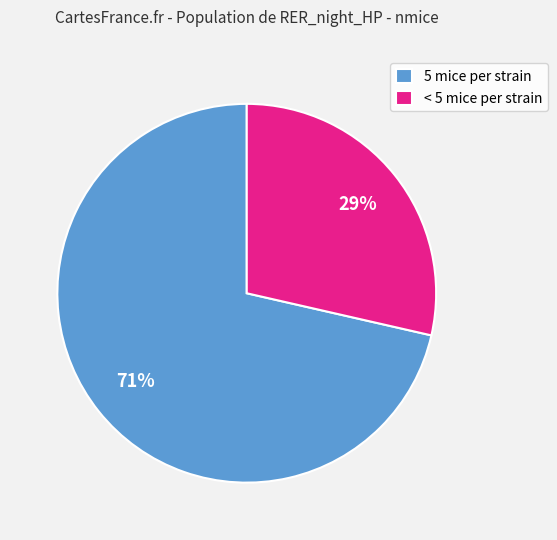

The < 5 mice per strain slice represents 40% of the pie. True or false?

False